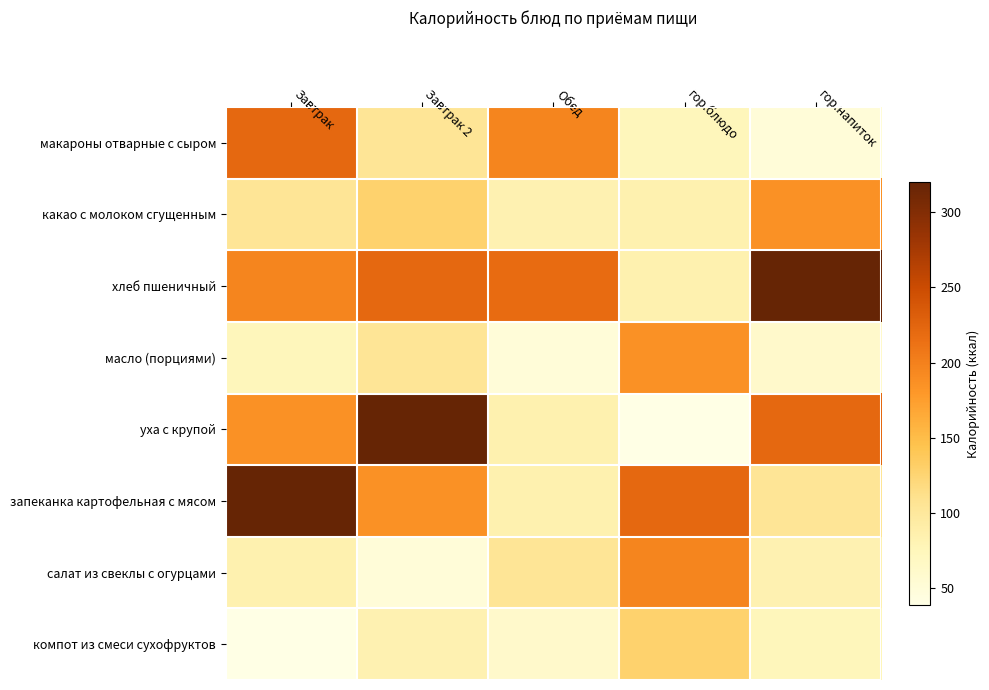

Which has a higher value, гор.напиток or Завтрак?

Завтрак